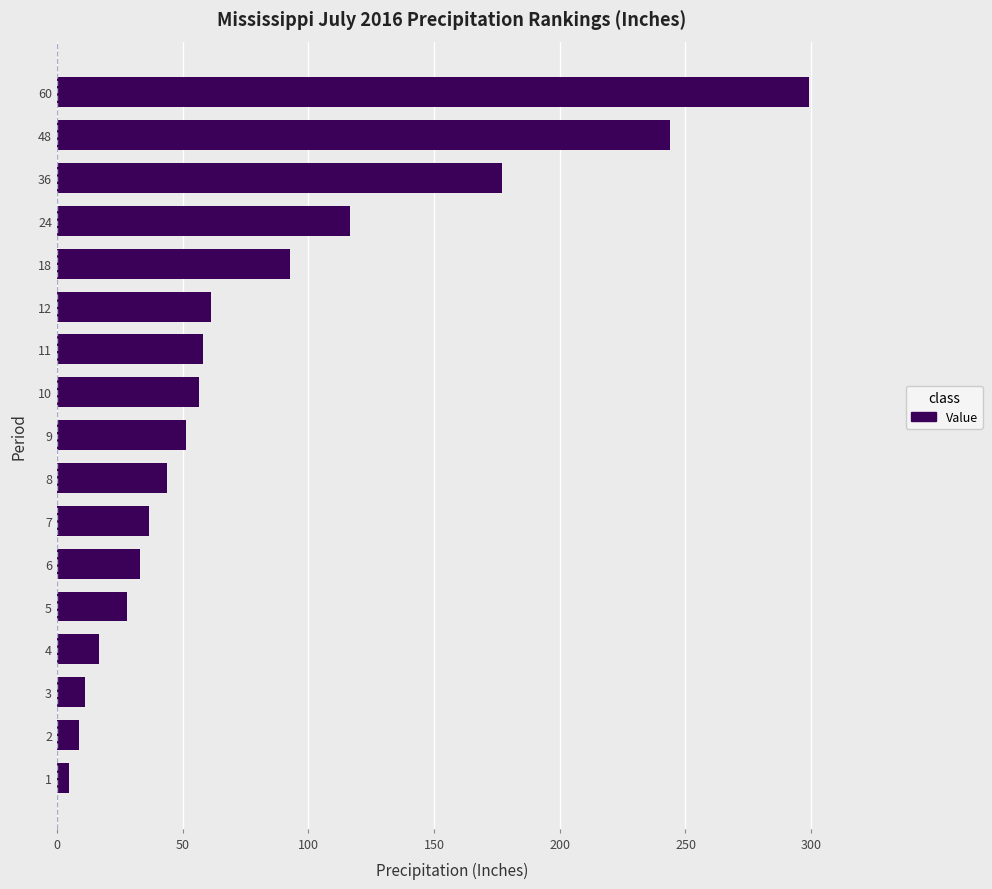

Is it true that the value at 8 is 71.6?

False